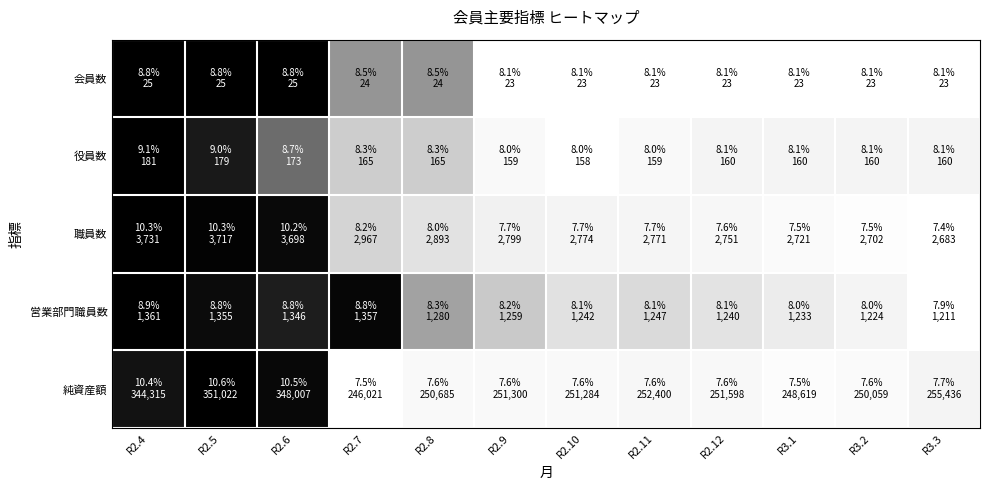

Reading right to left, what are all the values shown in this chart?

会員数: R3.3=0.0	R3.2=0.0	R3.1=0.0	R2.12=0.0	R2.11=0.0	R2.10=0.0	R2.9=0.0	R2.8=0.5	R2.7=0.5	R2.6=1.0	R2.5=1.0	R2.4=1.0
役員数: R3.3=0.1	R3.2=0.1	R3.1=0.1	R2.12=0.1	R2.11=0.0	R2.10=0.0	R2.9=0.0	R2.8=0.3	R2.7=0.3	R2.6=0.7	R2.5=0.9	R2.4=1.0
職員数: R3.3=0.0	R3.2=0.0	R3.1=0.0	R2.12=0.1	R2.11=0.1	R2.10=0.1	R2.9=0.1	R2.8=0.2	R2.7=0.3	R2.6=1.0	R2.5=1.0	R2.4=1.0
営業部門職員数: R3.3=0.0	R3.2=0.1	R3.1=0.1	R2.12=0.2	R2.11=0.2	R2.10=0.2	R2.9=0.3	R2.8=0.5	R2.7=1.0	R2.6=0.9	R2.5=1.0	R2.4=1.0
純資産額: R3.3=0.1	R3.2=0.0	R3.1=0.0	R2.12=0.1	R2.11=0.1	R2.10=0.1	R2.9=0.1	R2.8=0.0	R2.7=0.0	R2.6=1.0	R2.5=1.0	R2.4=0.9